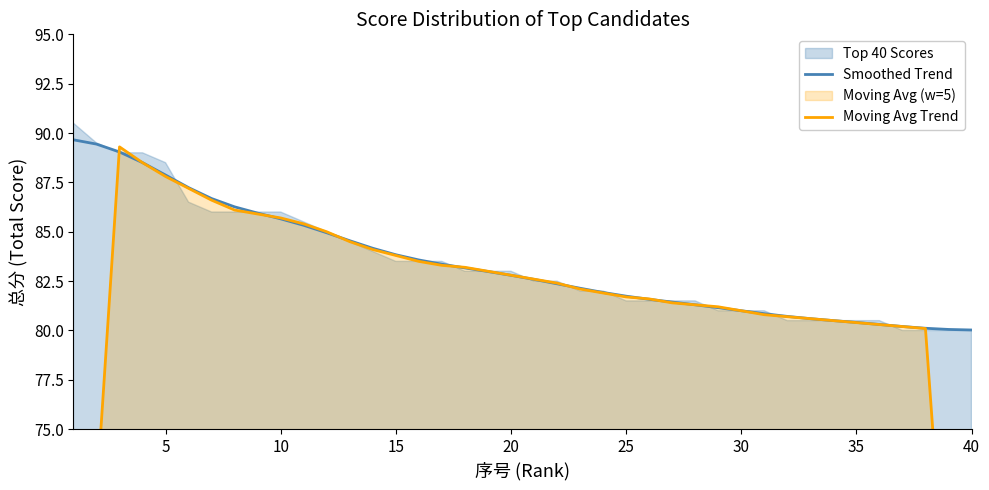

What is the lowest value of the Smoothed Trend series?

80.0